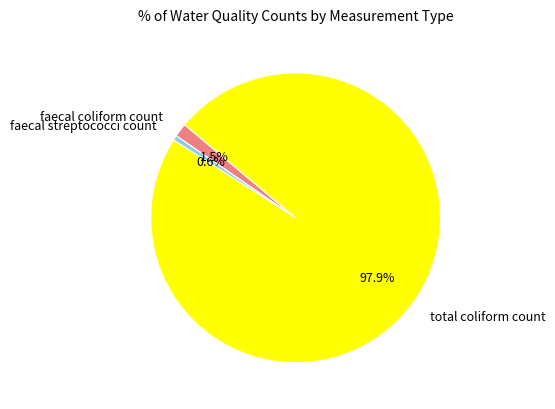

Rank the categories by value from lowest to highest.

faecal streptococci count, faecal coliform count, total coliform count